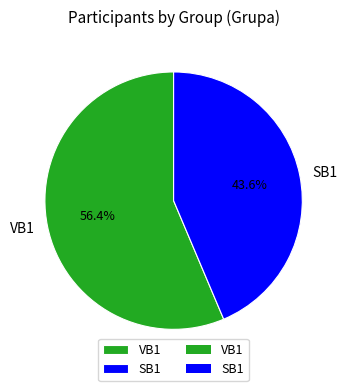

How many segments does this pie chart have?

2